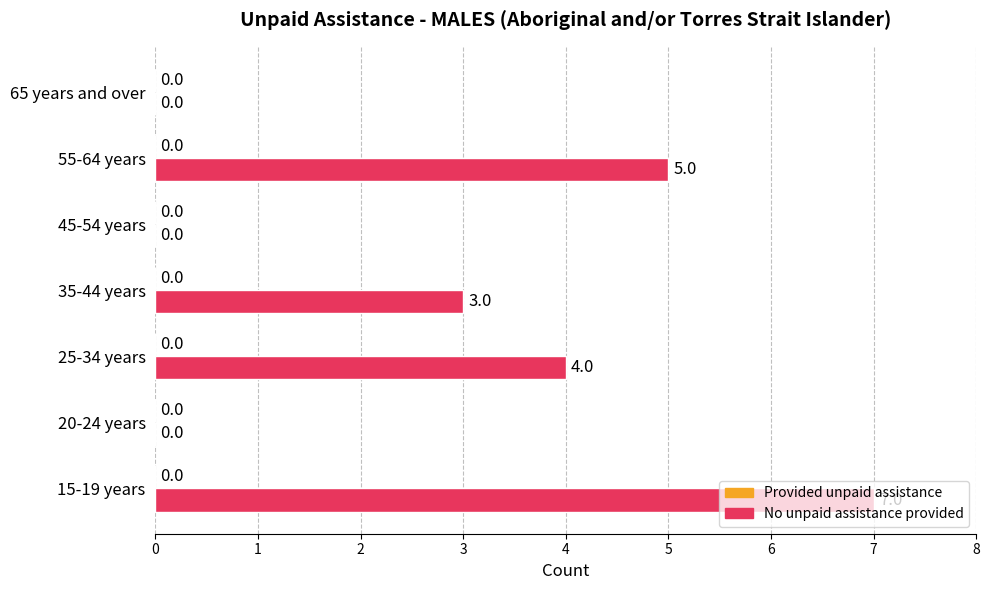

True or false: the data shows 3 at 45-54 years.

False